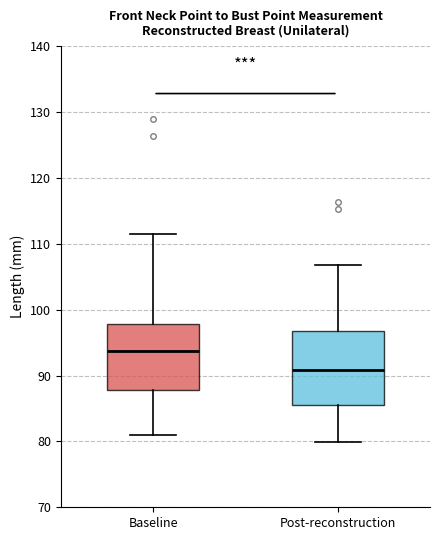

Where does the upper whisker of the box for Baseline end on the y-axis? The values are not printed on the chart, so give them approximately, as read against the axis.

112